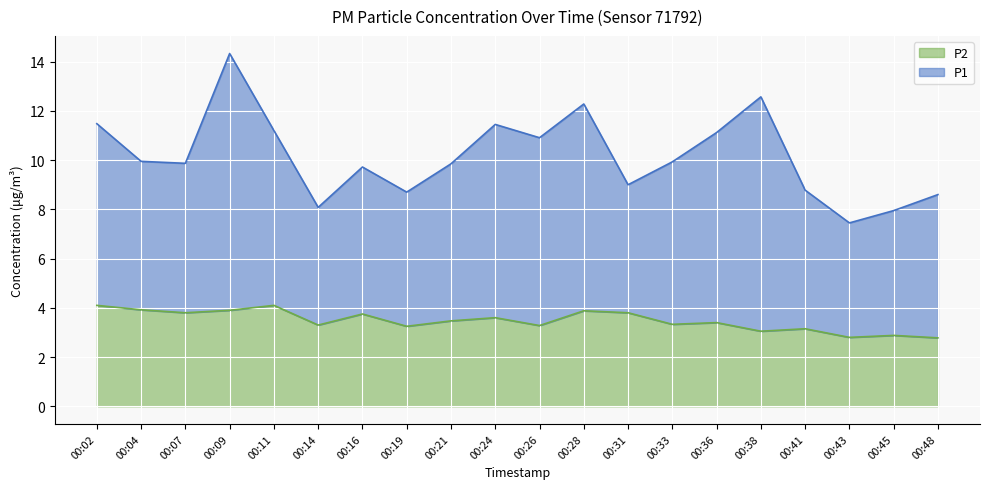

What is the sum of all values?

69.5